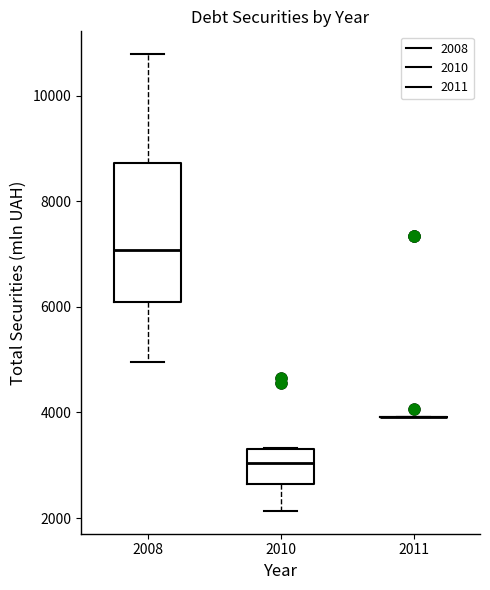

Reading left to right, read every box against the y-axis: the position of its median line, the range the box covers, and the ends of its whiskers. The values are not printed on the chart, so give them approximately, as read against the axis.

2008: median 7000, box 6000 to 8800, whiskers 5000 to 10800
2010: median 3000, box 2600 to 3400, whiskers 2200 to 3400
2011: box collapsed to a line at 4000, whiskers 4000 to 4000